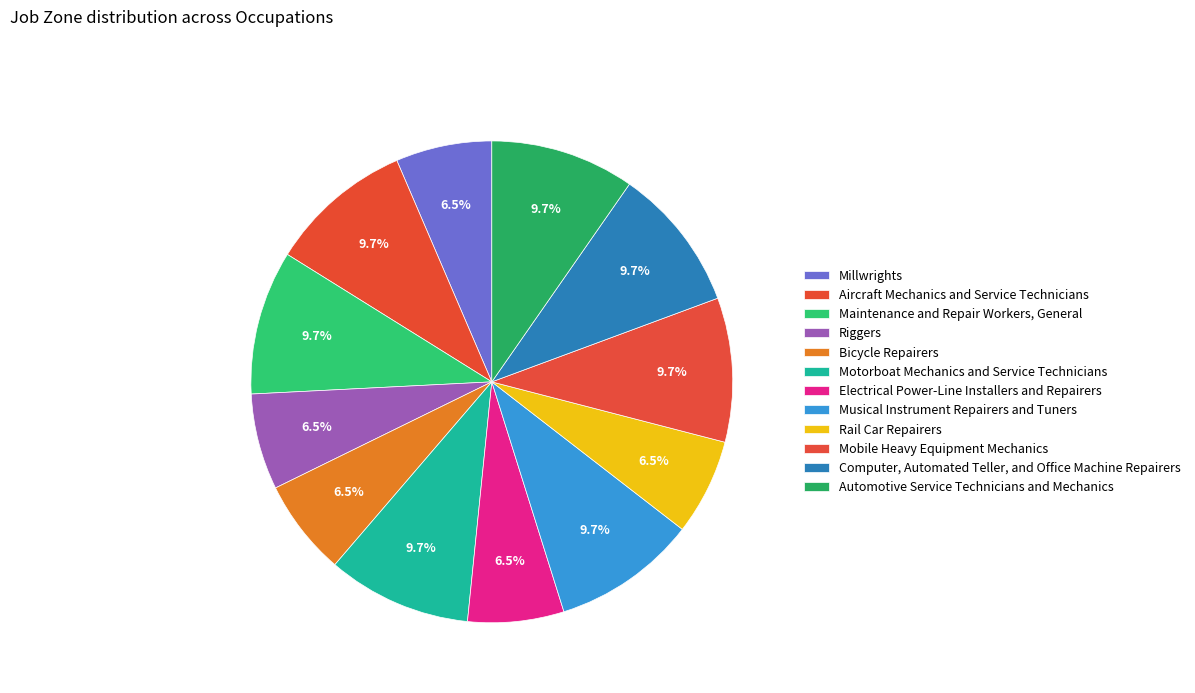

To the nearest percent, what is the average slice percentage?

8%